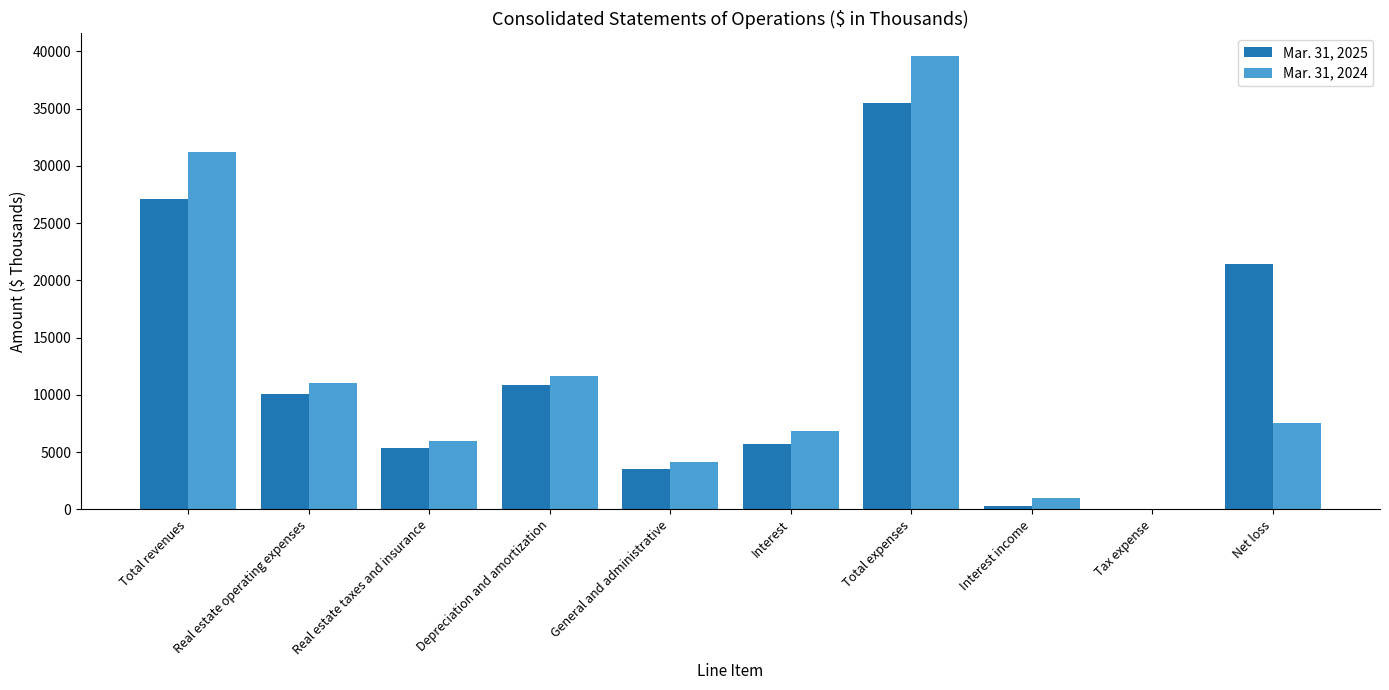

Reading left to right, what are all the values shown in this chart?

Mar. 31, 2025: 27107	10095	5369	10824	3484	5691	35463	259	52	21435
Mar. 31, 2024: 31225	11019	5936	11625	4159	6846	39585	1008	58	7552